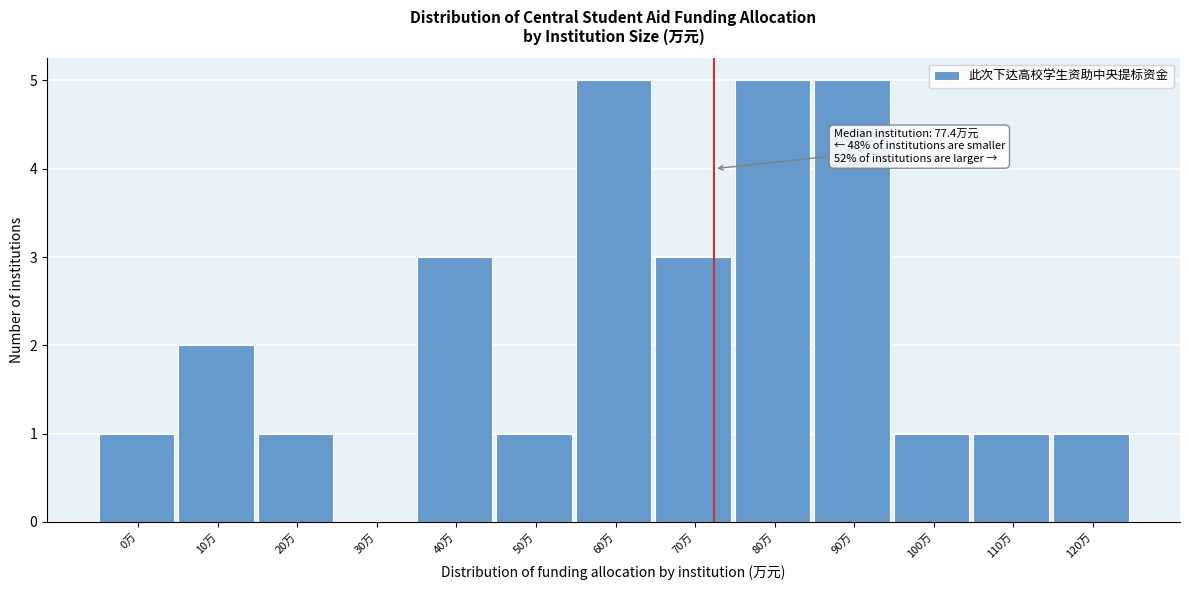

Reading left to right, what are all the values shown in this chart?

0万=1	10万=2	20万=1	30万=0	40万=3	50万=1	60万=5	70万=3	80万=5	90万=5	100万=1	110万=1	120万=1